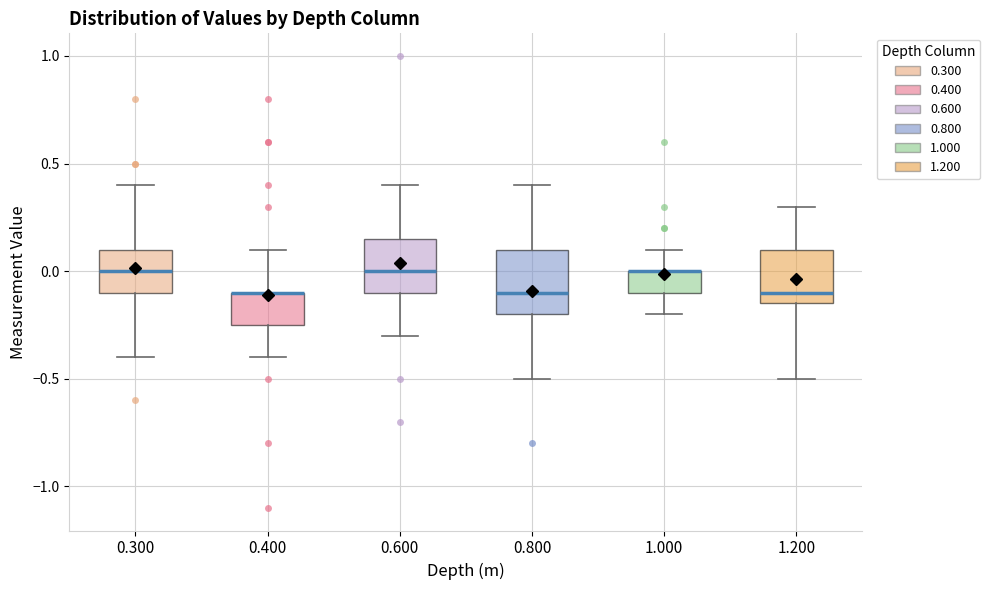

Where is the upper edge of the box at x = 1.000 on the y-axis? The values are not printed on the chart, so give them approximately, as read against the axis.

0.00